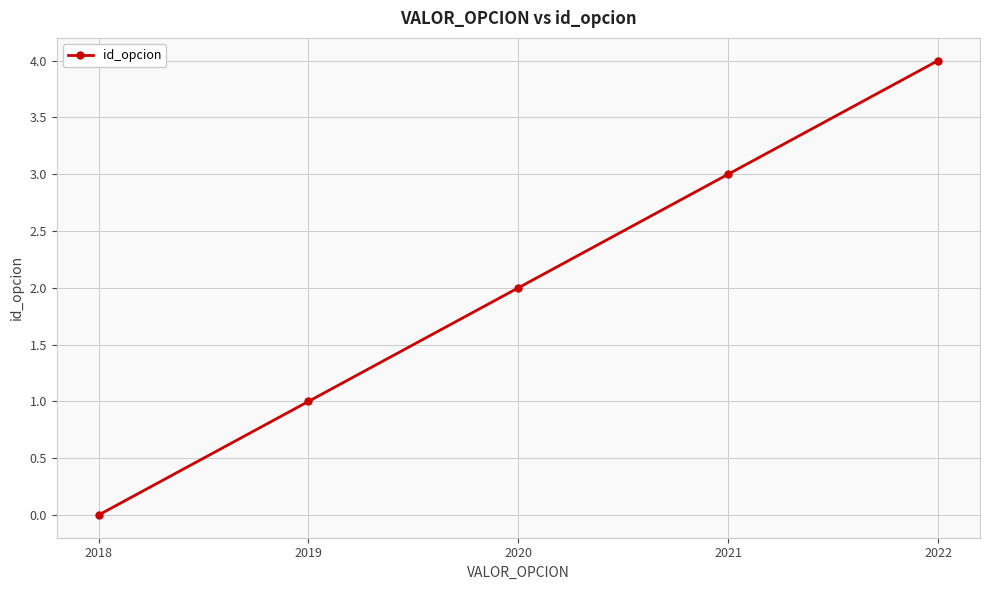

What value does the data have at 2021?

3